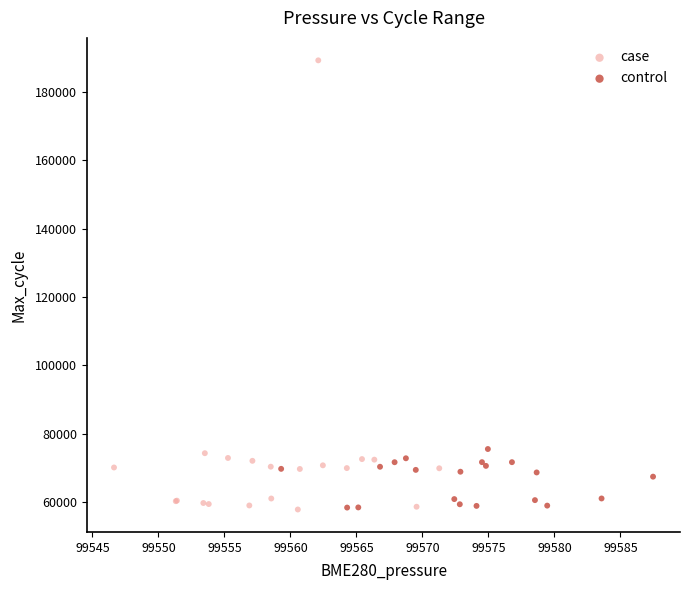

Which series reaches the maximum Y coordinate?

case